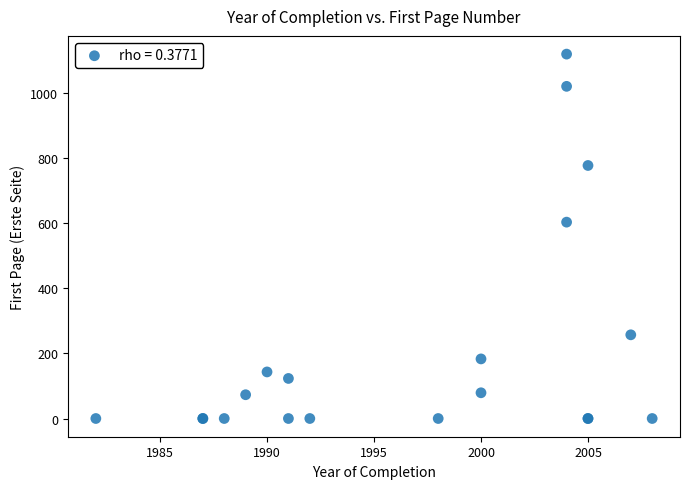

What Y value in the scatter plot is closest to 559?

603